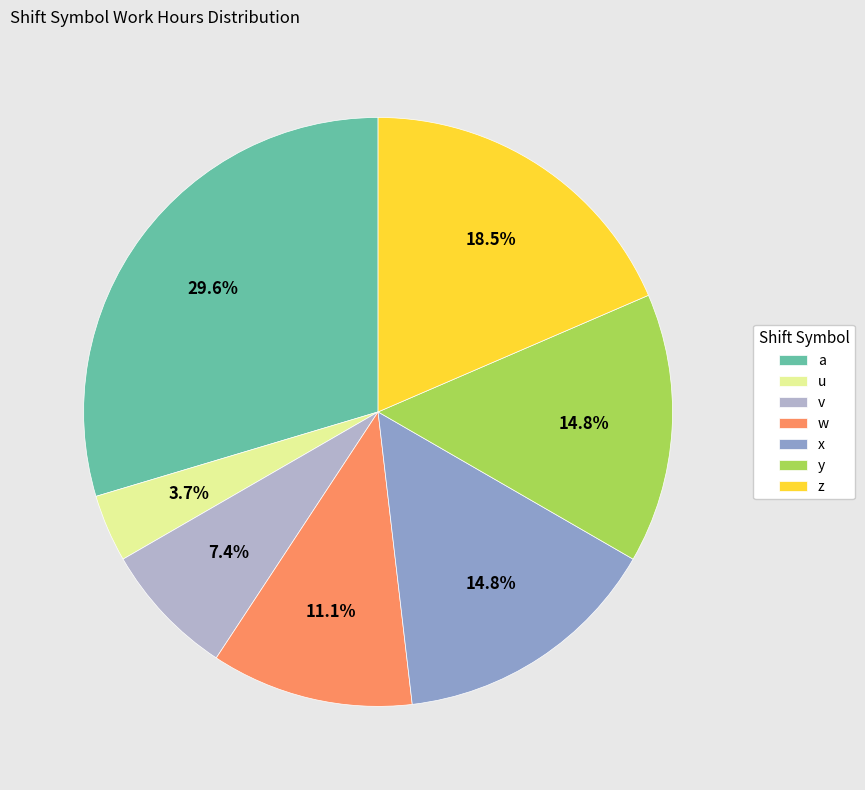

Is z the majority of the pie?

No